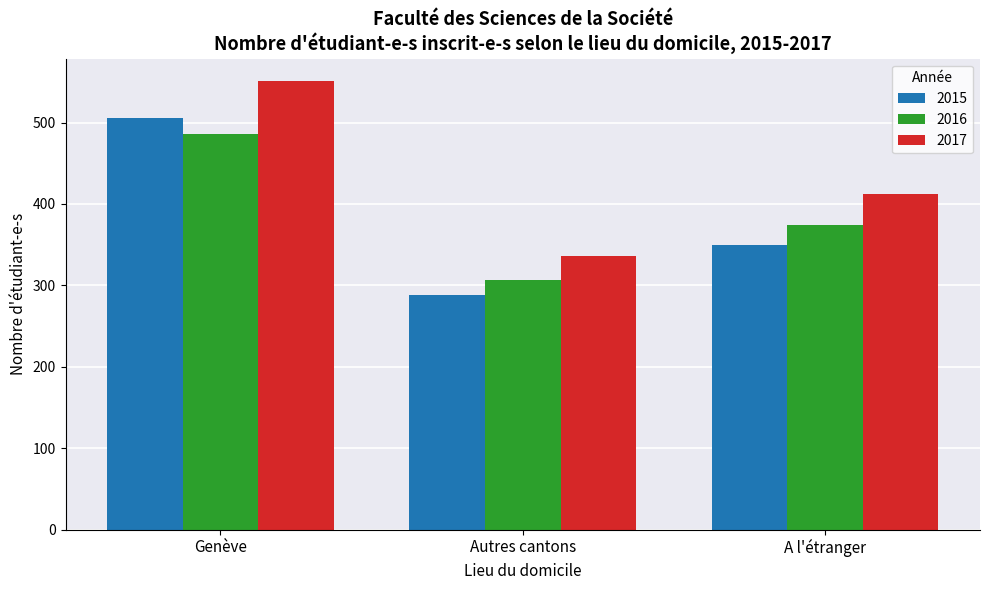

Where is 2017 nearest to the value 443?

A l'étranger